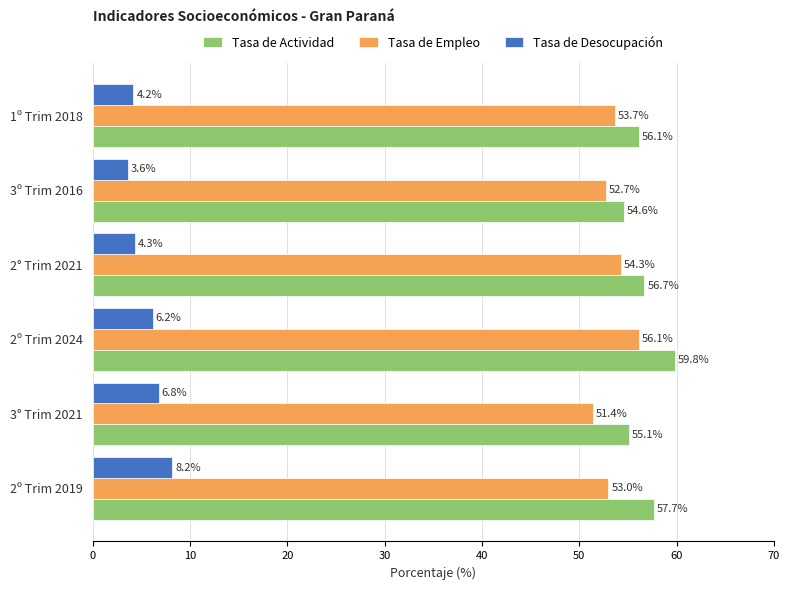

True or false: Tasa de Empleo has a value of 51.4 at 3° Trim 2021.

True